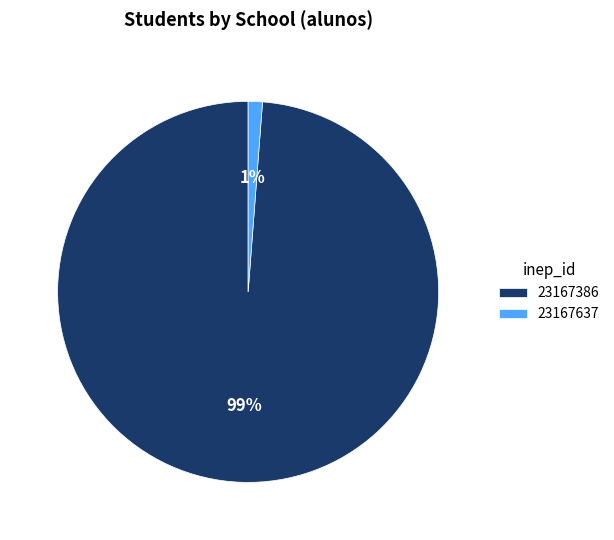

Between 23167637 and 23167386, which is larger?

23167386